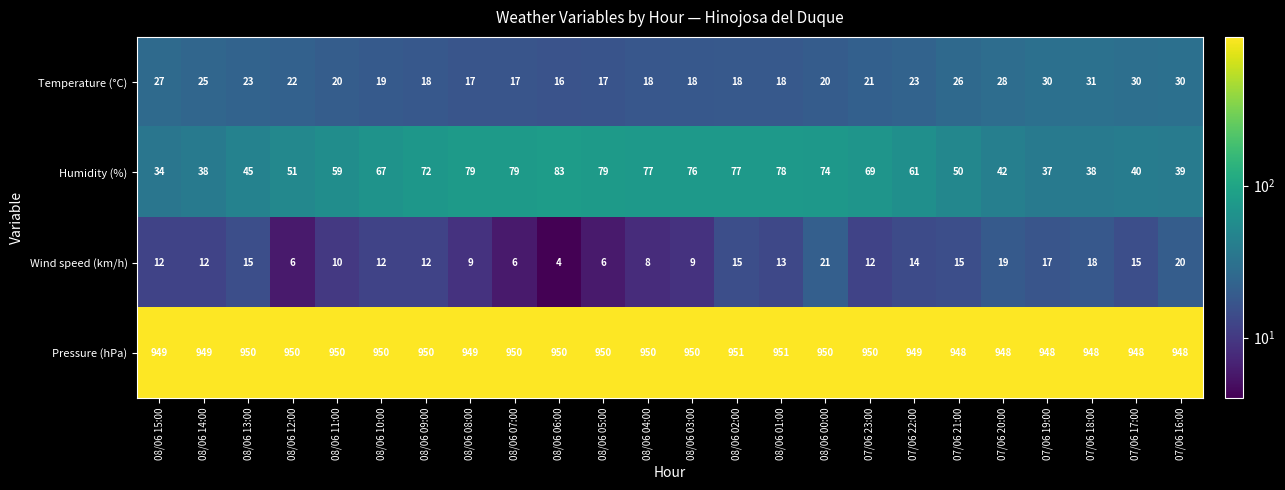

What is the approximate value of Humidity (%) at 08/06 06:00?

83